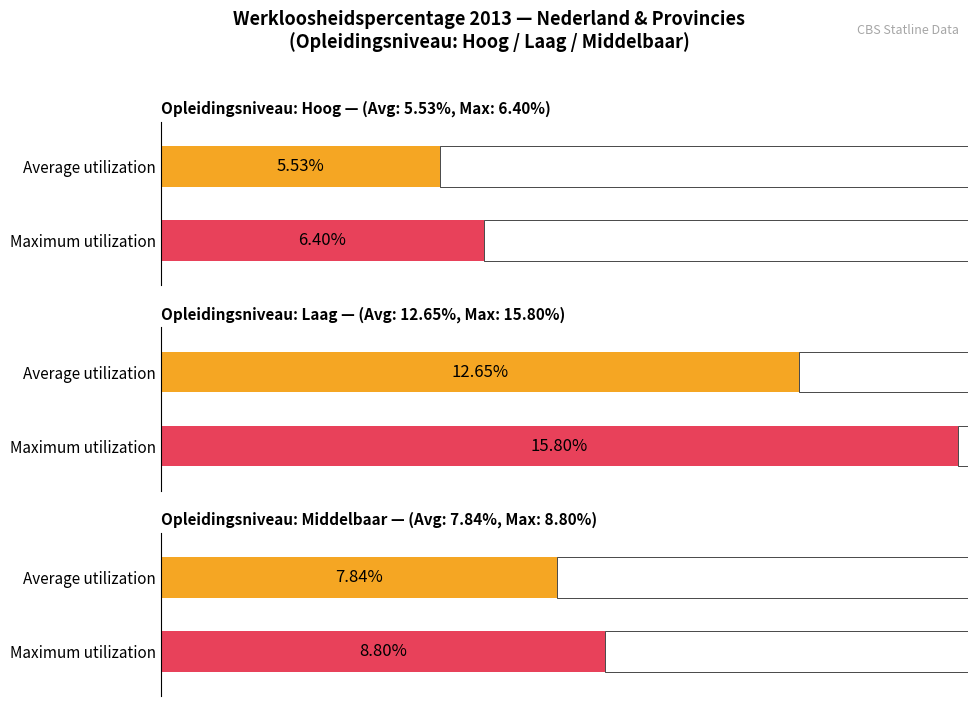

Are the bars grouped side by side (vs. stacked)?

Yes